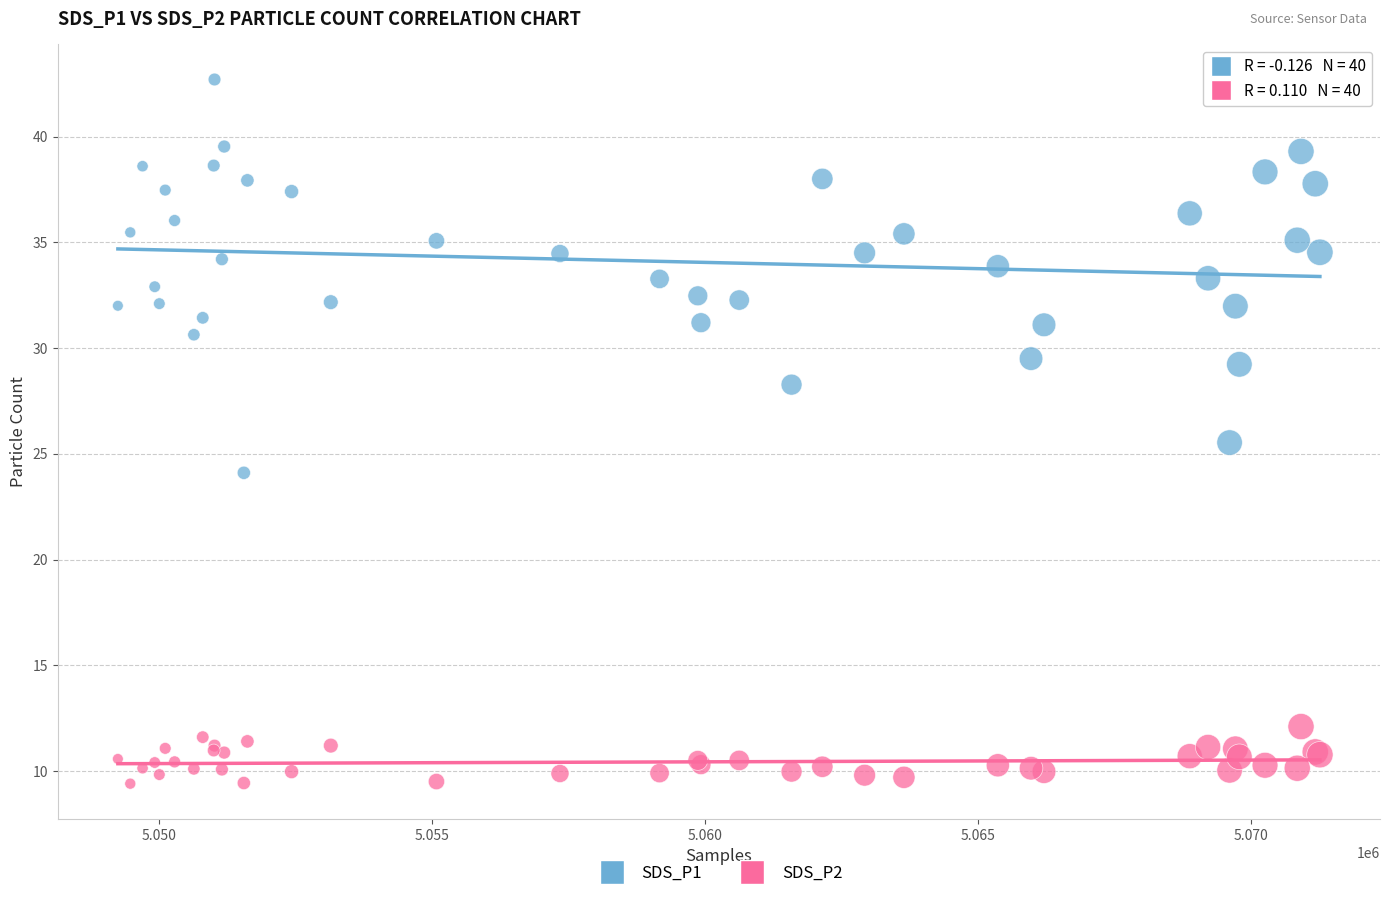

Which series contains the lowest Y value?

SDS_P2